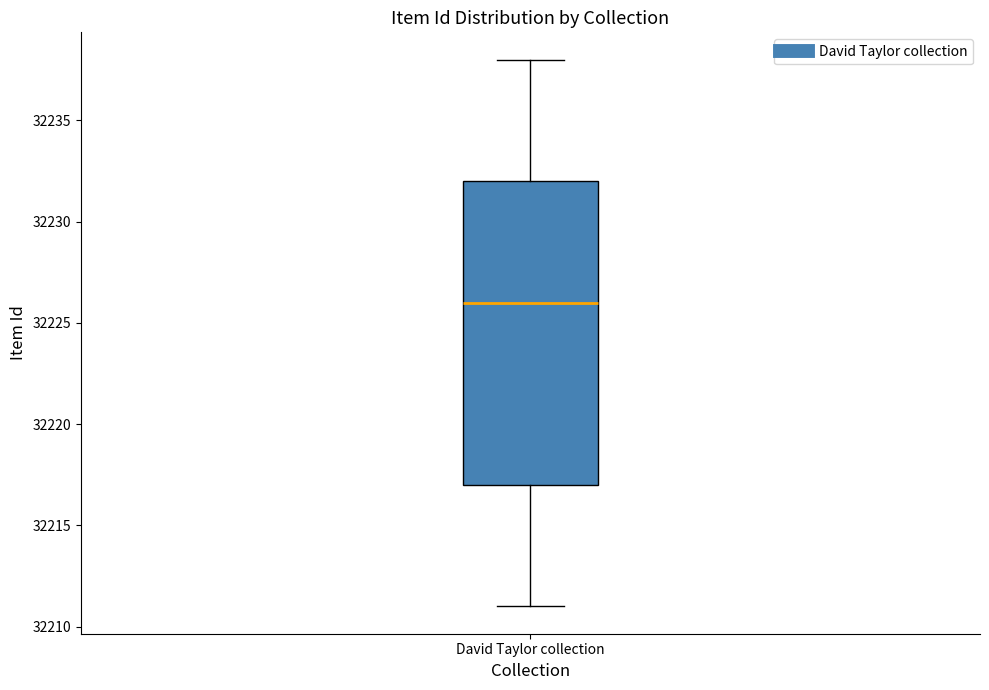

Transcribe this box plot: give where the median line is, the range the box spans, and where the two whiskers end, as read against the y-axis. The values are not printed on the chart, so give them approximately, as read against the axis.

median 32226, box 32217 to 32232, whiskers 32211 to 32238